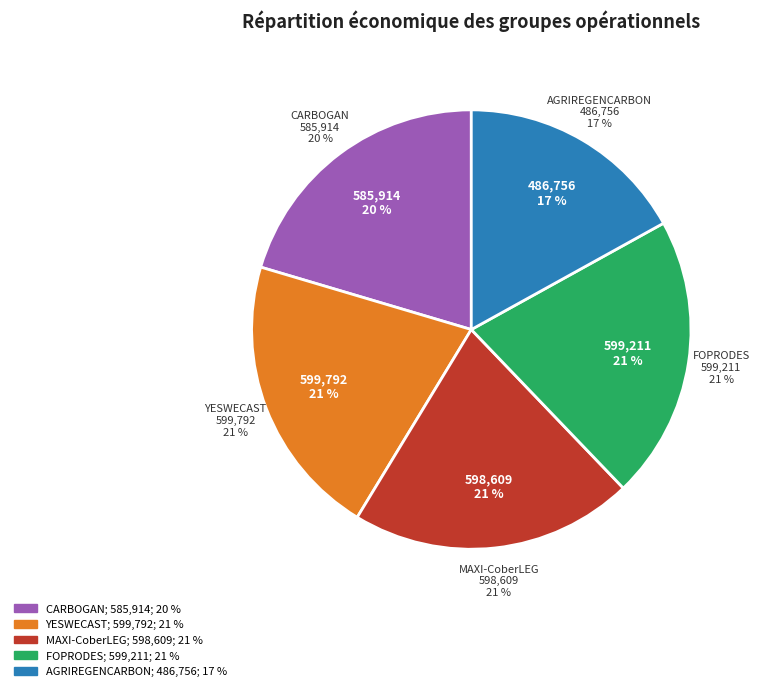

Approximately how many times larger is the value at MAXI-CoberLEG compared to FOPRODES?

1.0